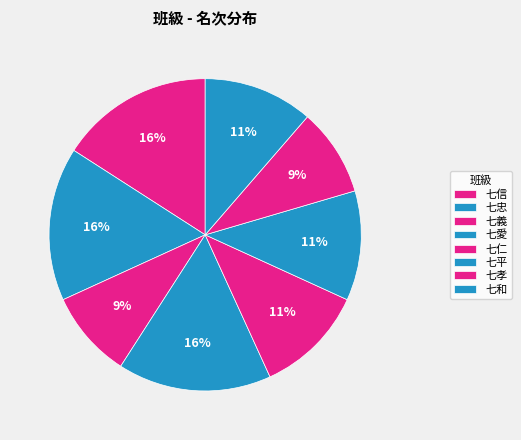

Which has a higher value, 七忠 or 七孝?

七忠